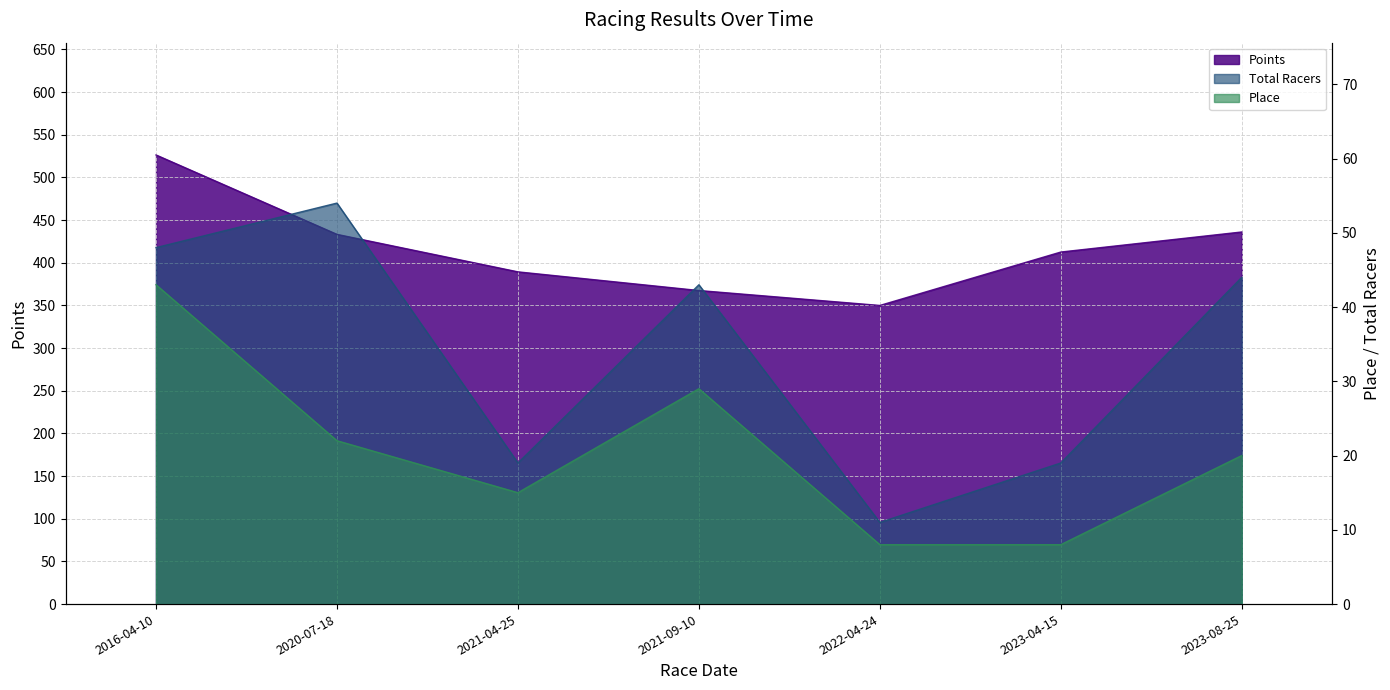

Is it true that Points equals 133.8 at 2016-04-10?

False